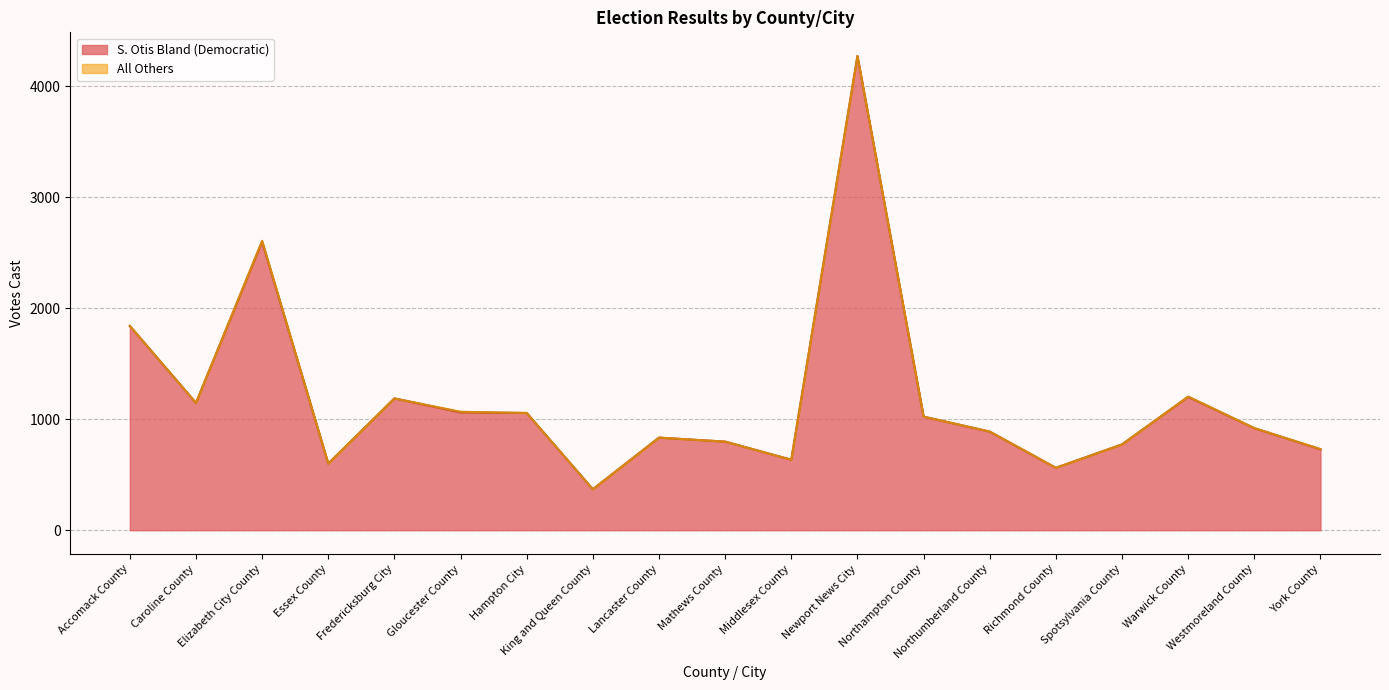

What is the smallest value displayed?

369